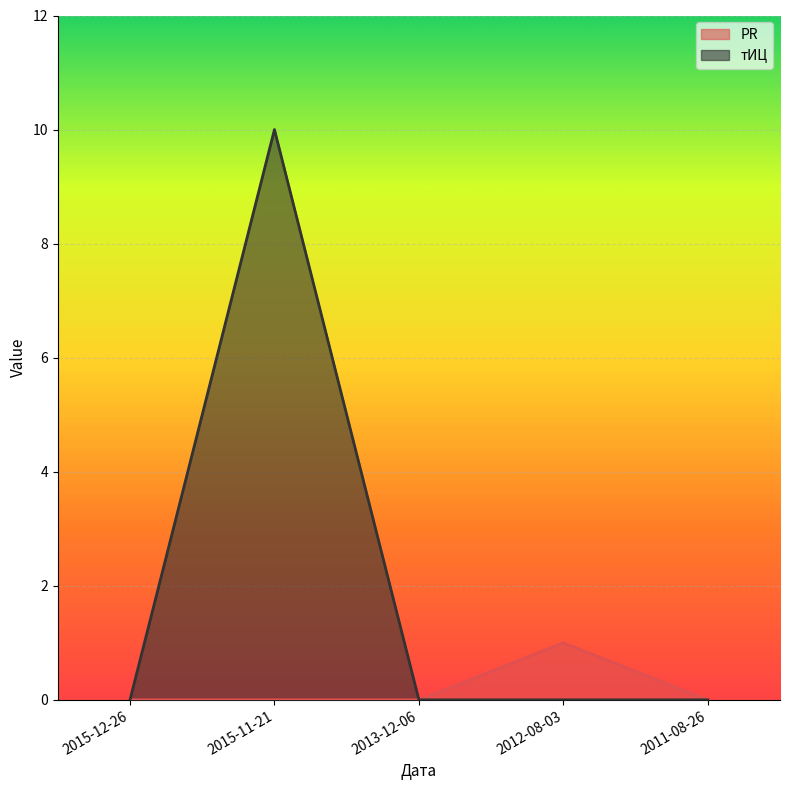

Where is the first local maximum for PR?

2012-08-03